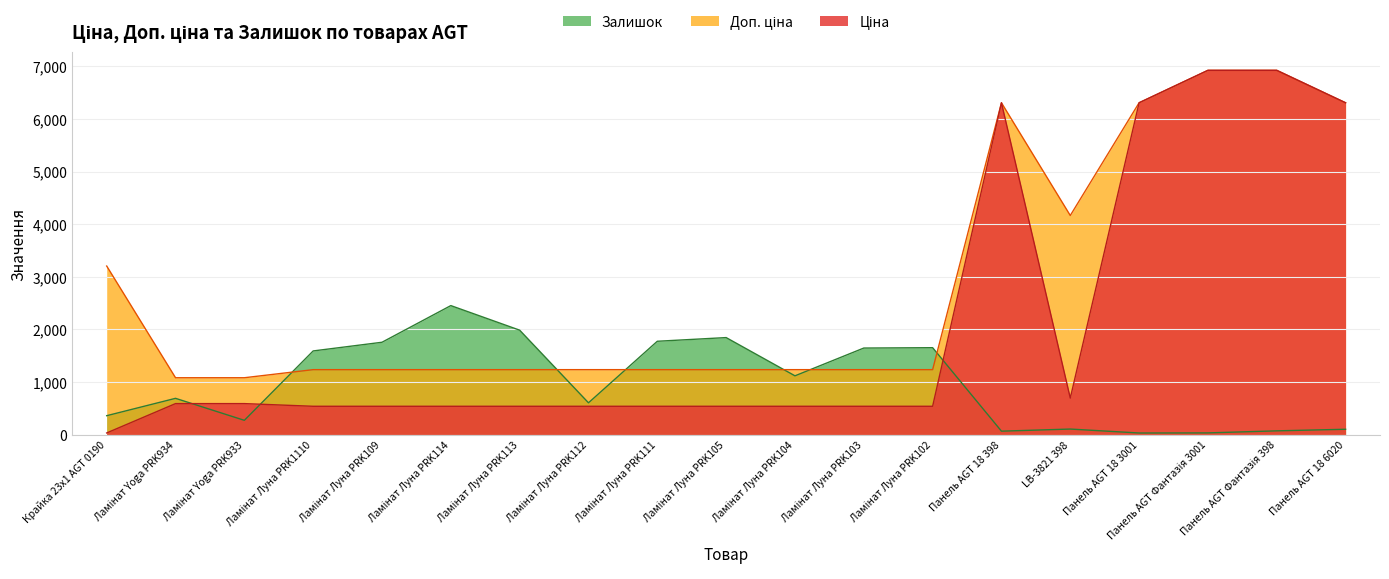

At which label is Залишок closest to 1242?

Ламінат Луна PRK104